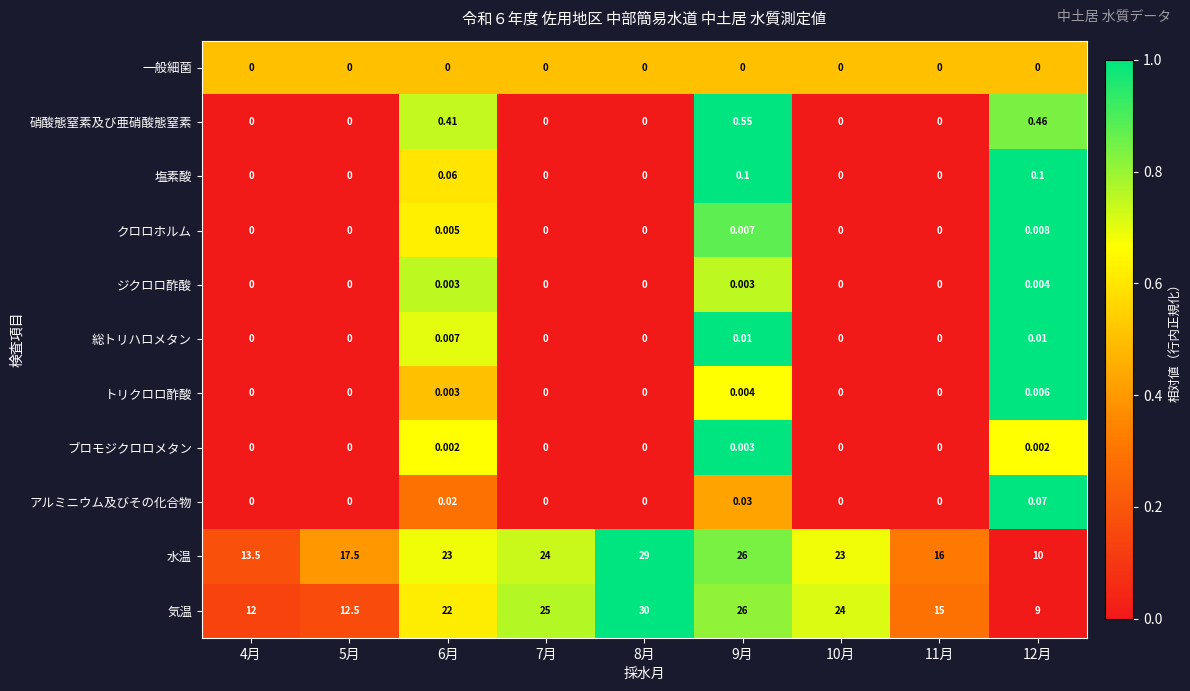

How many distinct data groups are displayed?

11